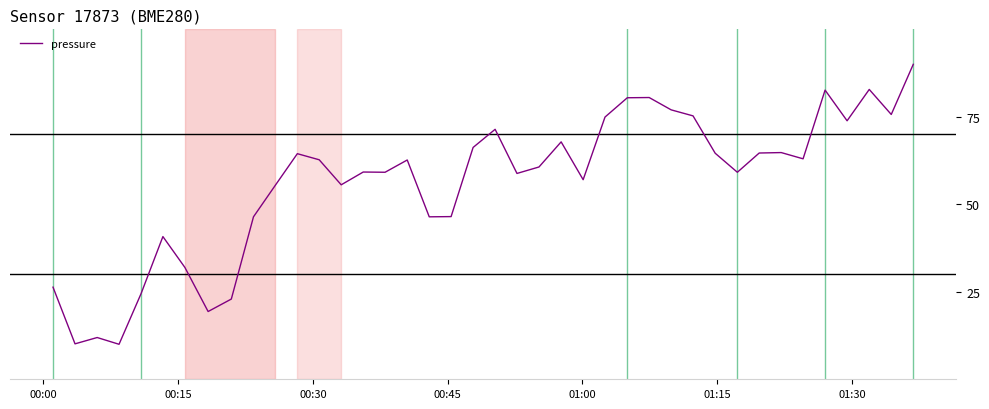

How many lines are shown in the chart?

1